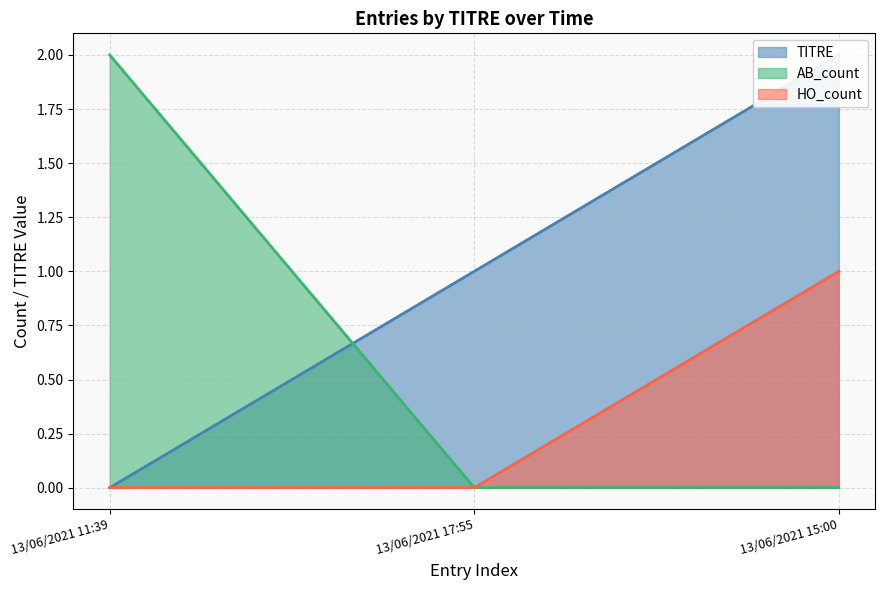

How many series are shown in this chart?

3